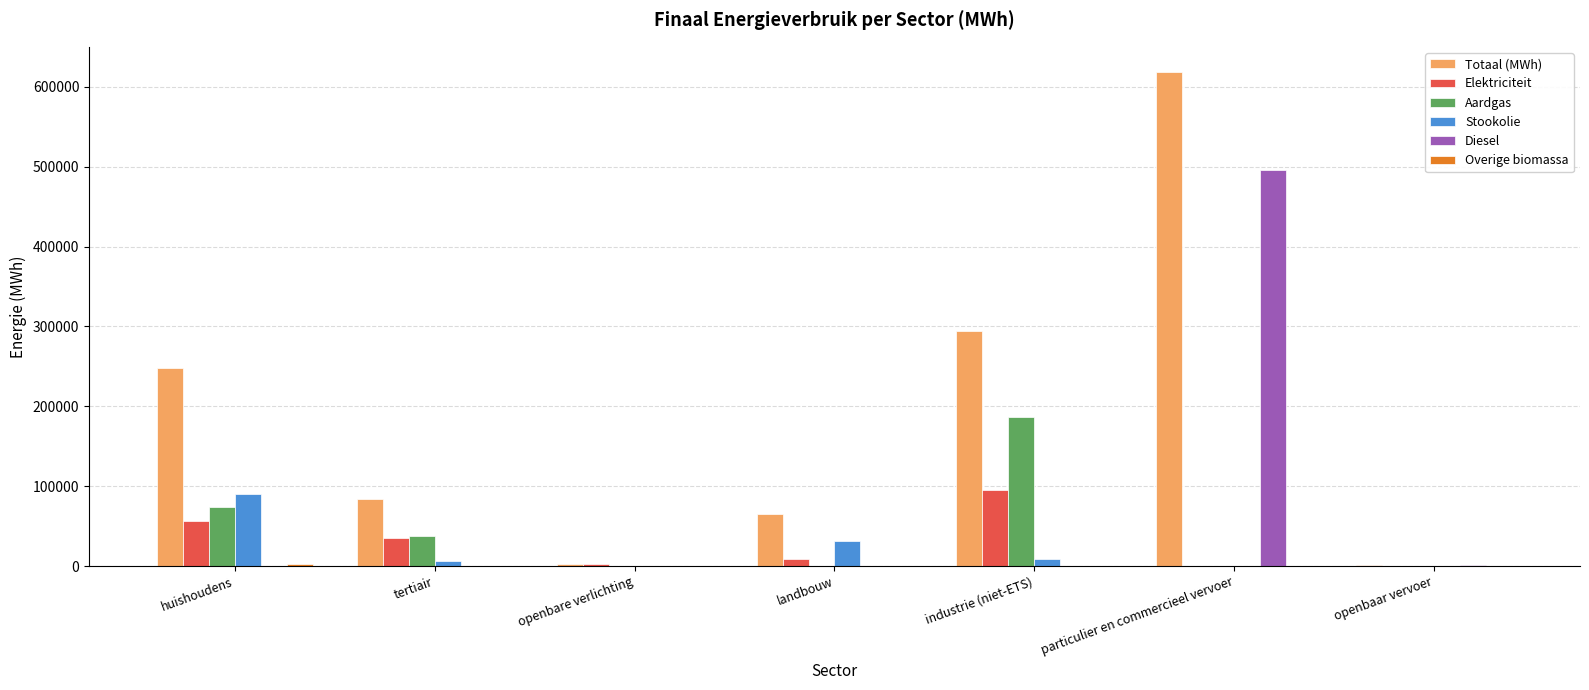

What is the greatest value displayed?

619085.8